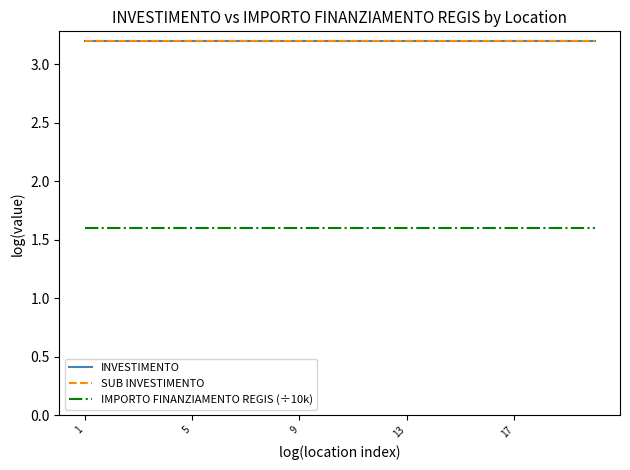

What is the minimum value for IMPORTO FINANZIAMENTO REGIS (÷10k)?

1.6